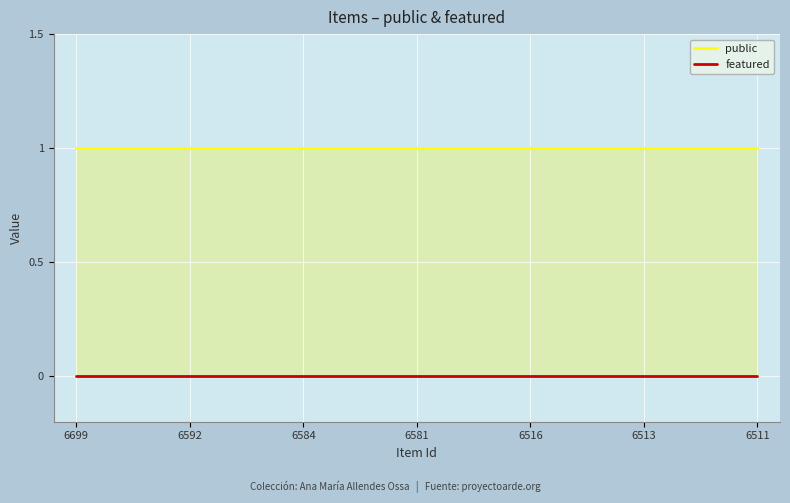

True or false: public has a value of 0 at 6513.

False